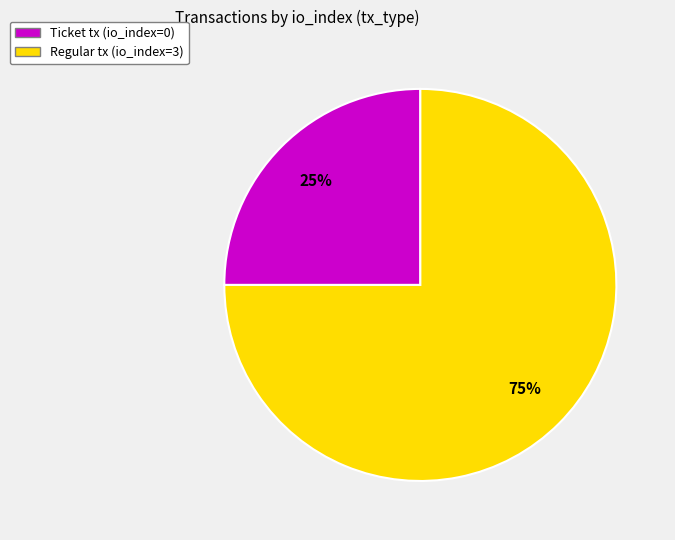

Do Ticket tx (io_index=0) and Regular tx (io_index=3) together represent more than half of the pie?

Yes